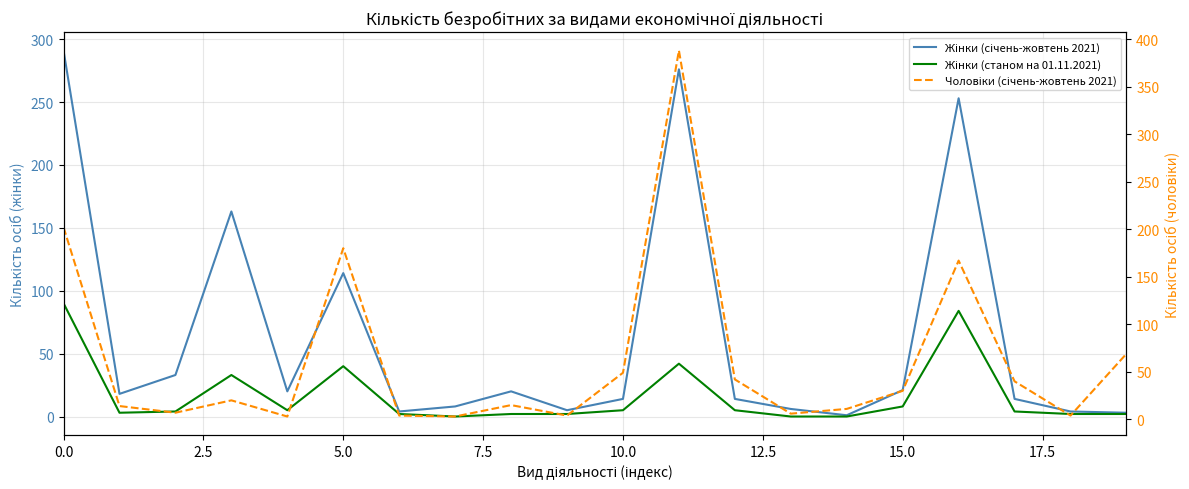

What is the highest value of the Жінки (станом на 01.11.2021) series?

90